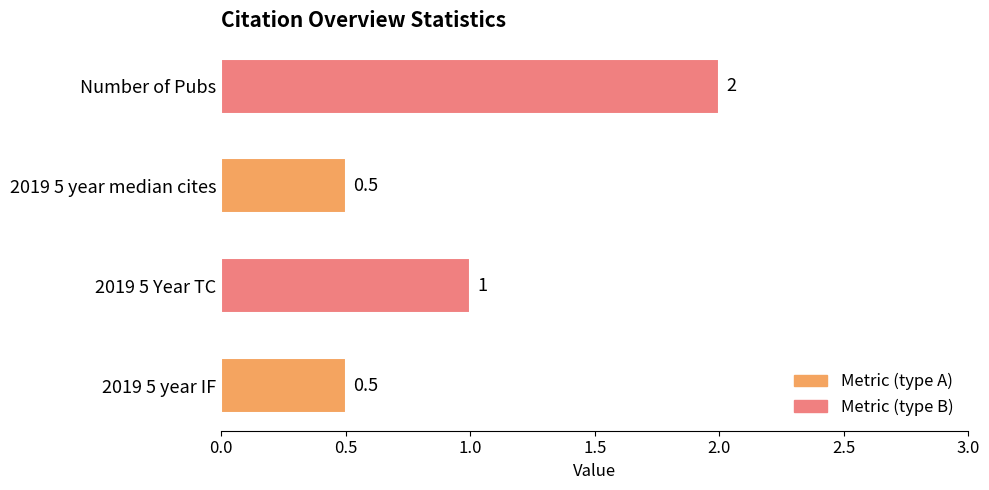

What value does the data have at 2019 5 year IF?

0.5